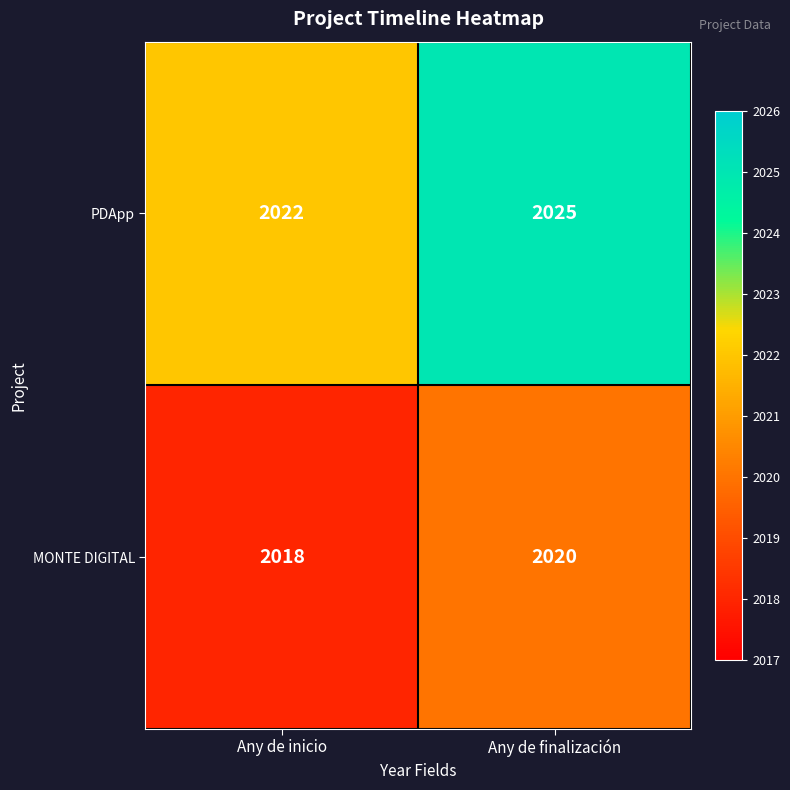

How many data points does each series have?

2